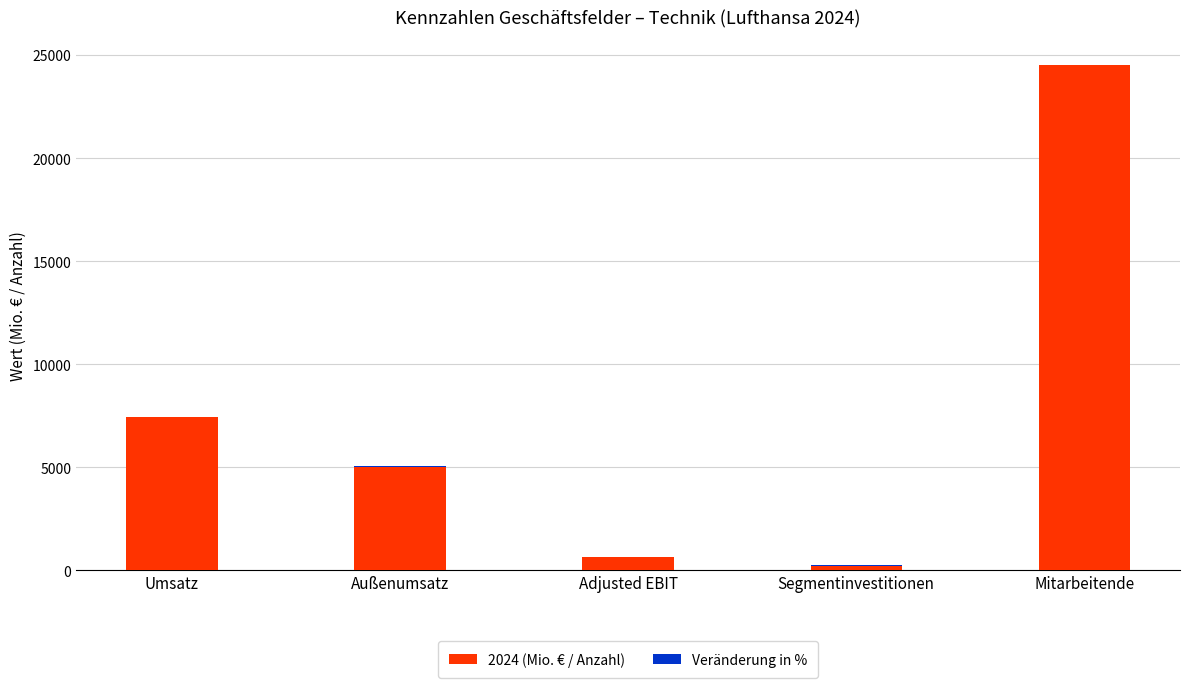

How many data points does each series have?

5